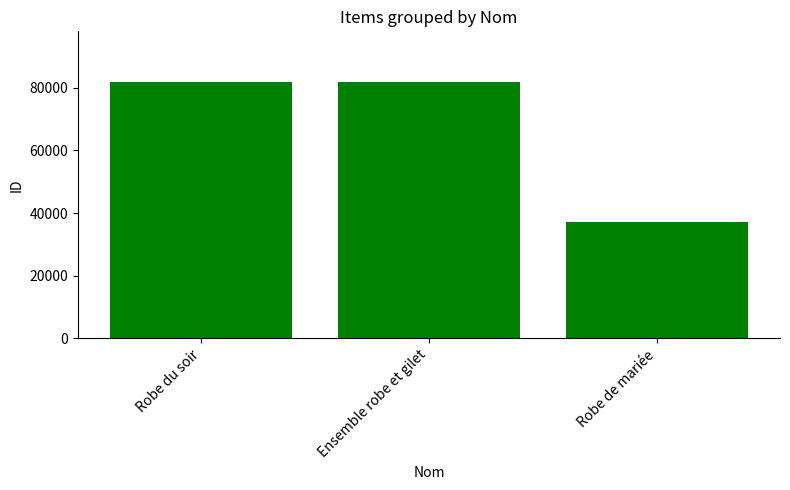

What is the value of the 3rd bar from the left?

37018